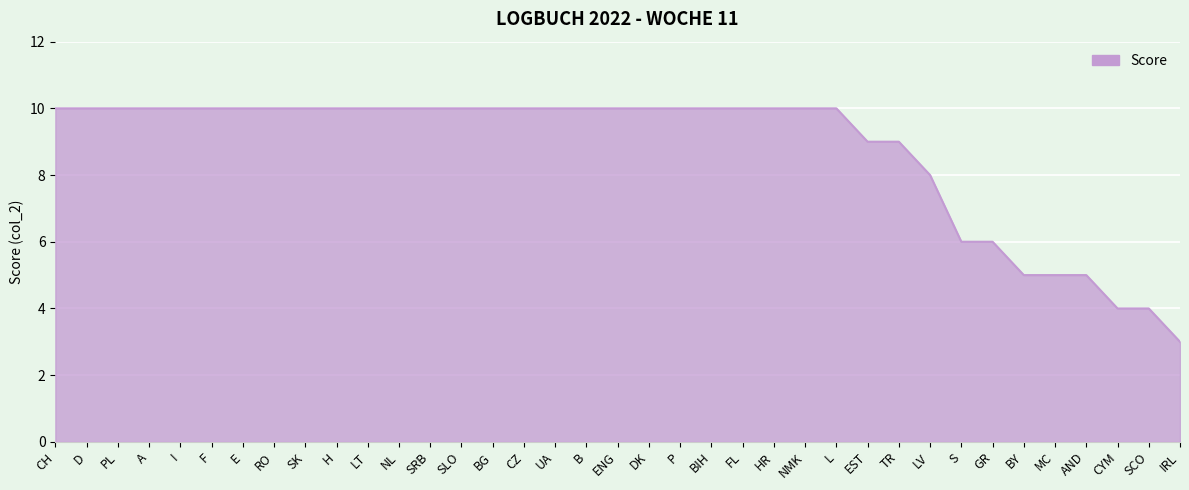

Count the number of data series in this chart.

1